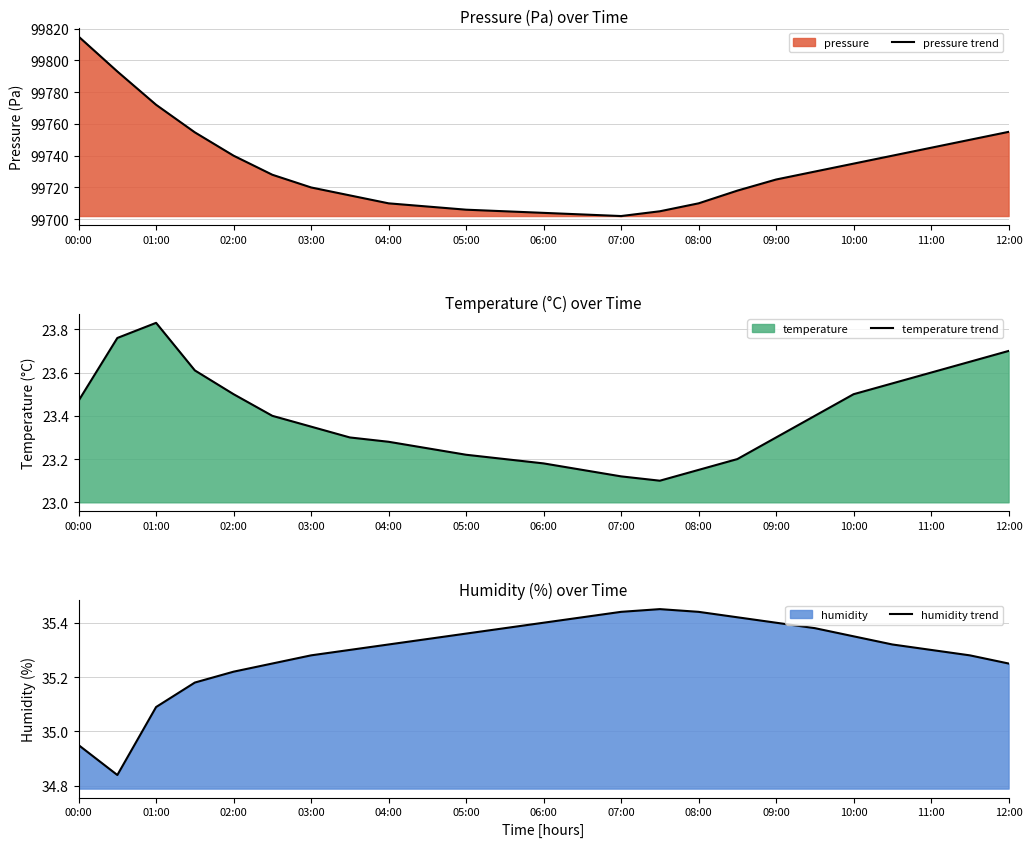

How many lines are shown in the chart?

3